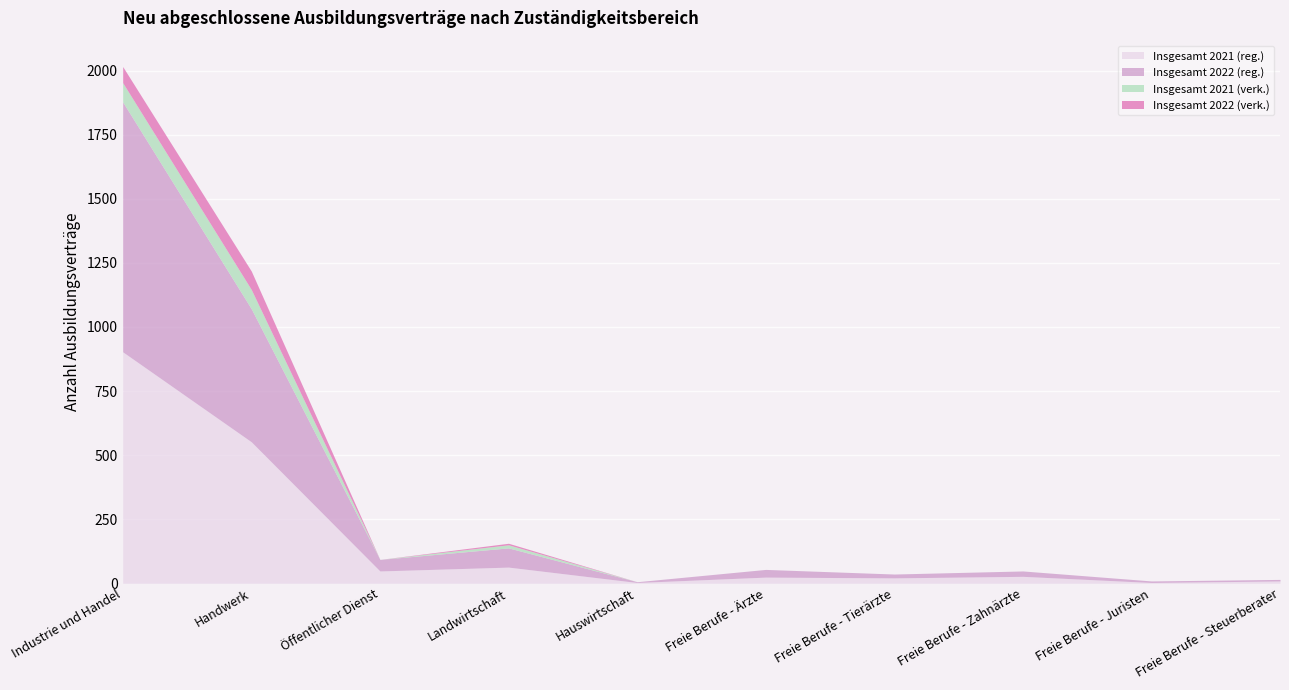

True or false: Insgesamt 2022 (verk.) has more than 2 points higher than both neighbors.

False